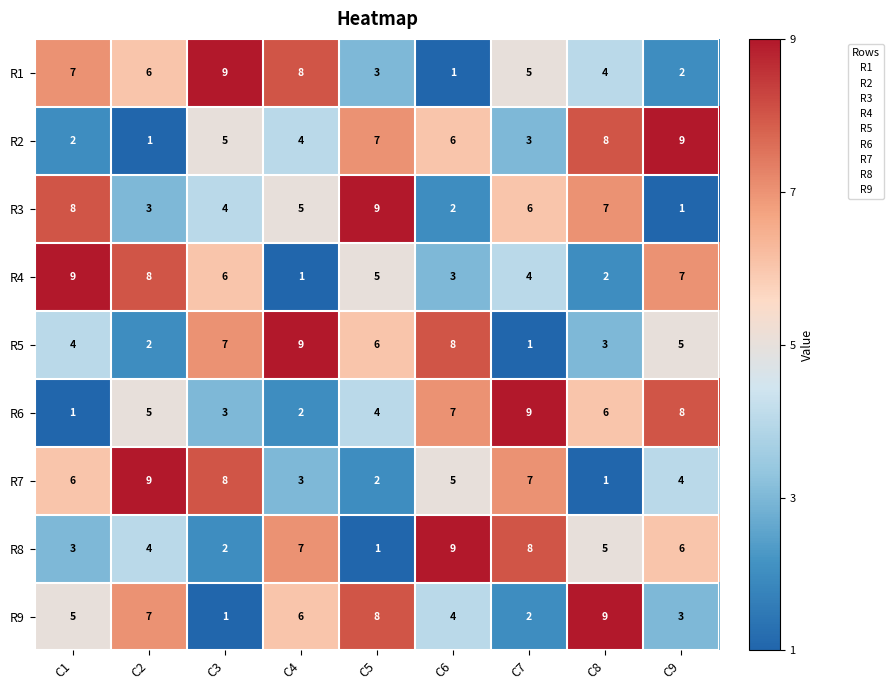

How many series are shown in this chart?

9